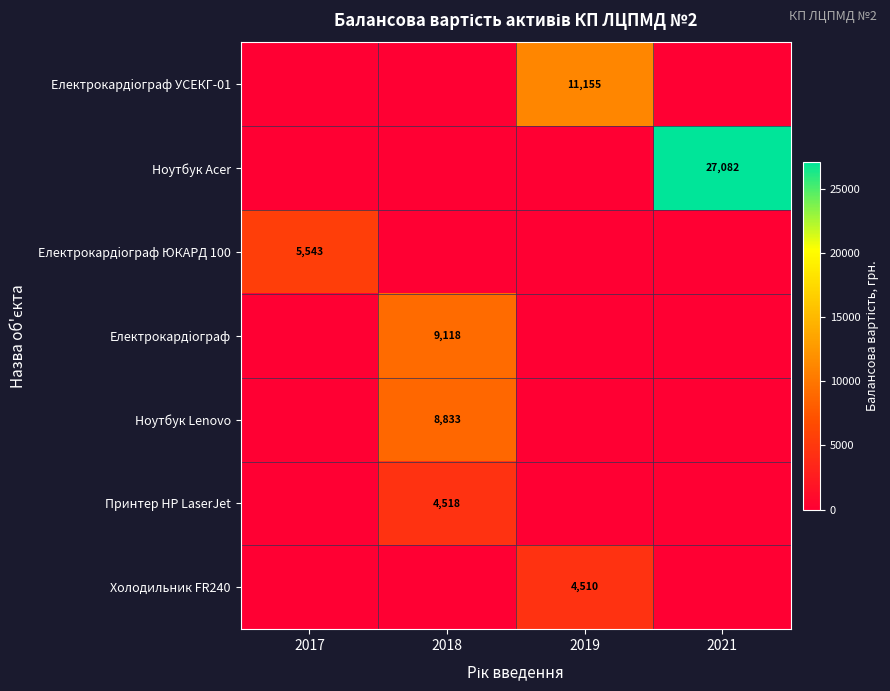

Is it true that Ноутбук Acer equals 27082 at 2021?

True